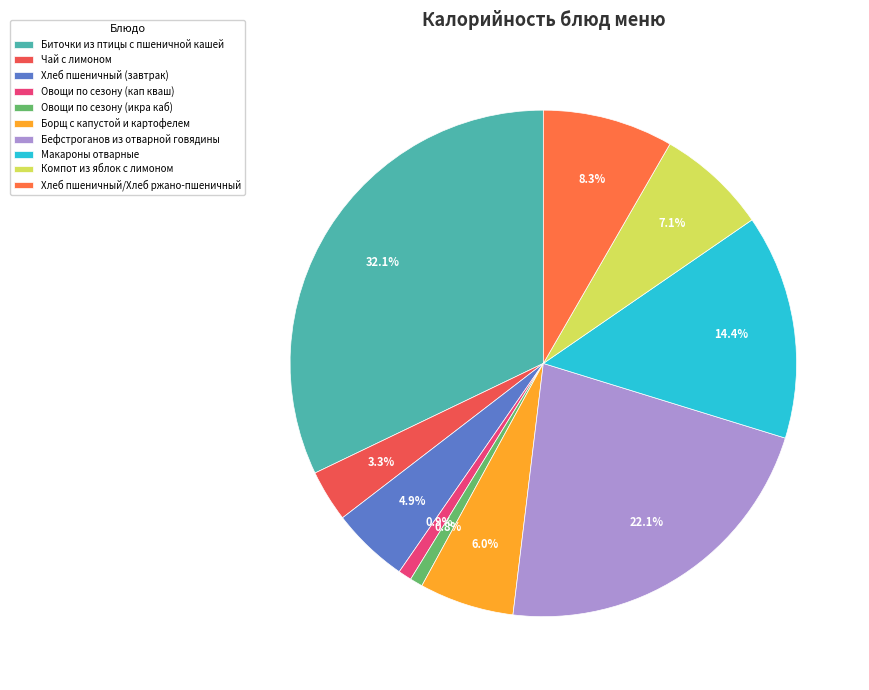

Count the number of slices in the pie.

10